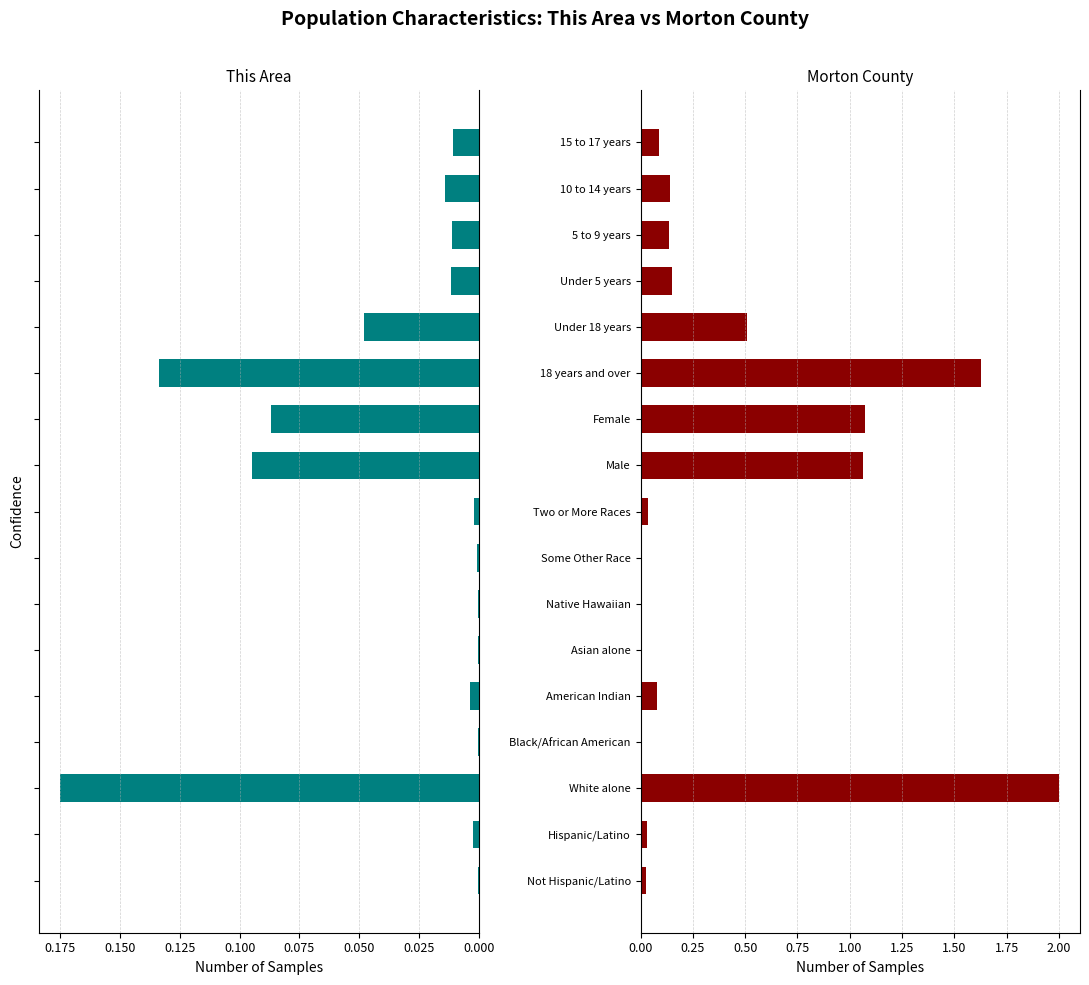

True or false: Morton County has a value of 0.0 at Asian alone.

False